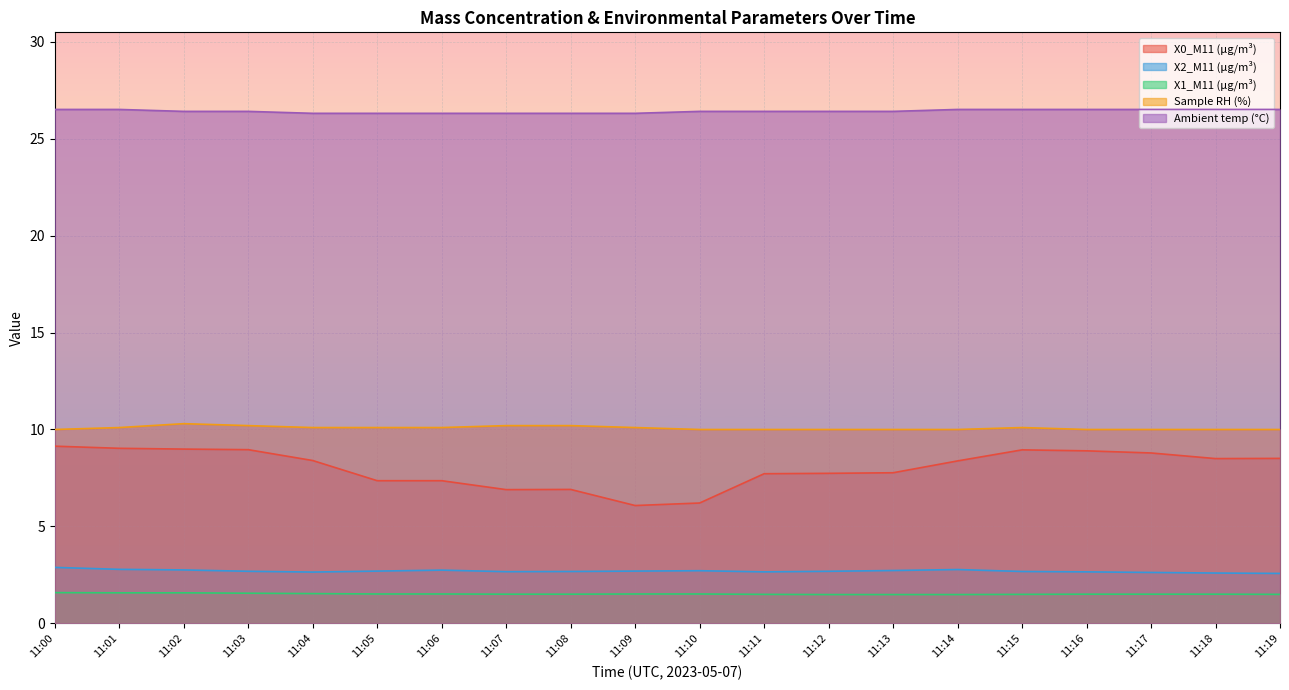

At how many categories does at least one series exceed 2?

20